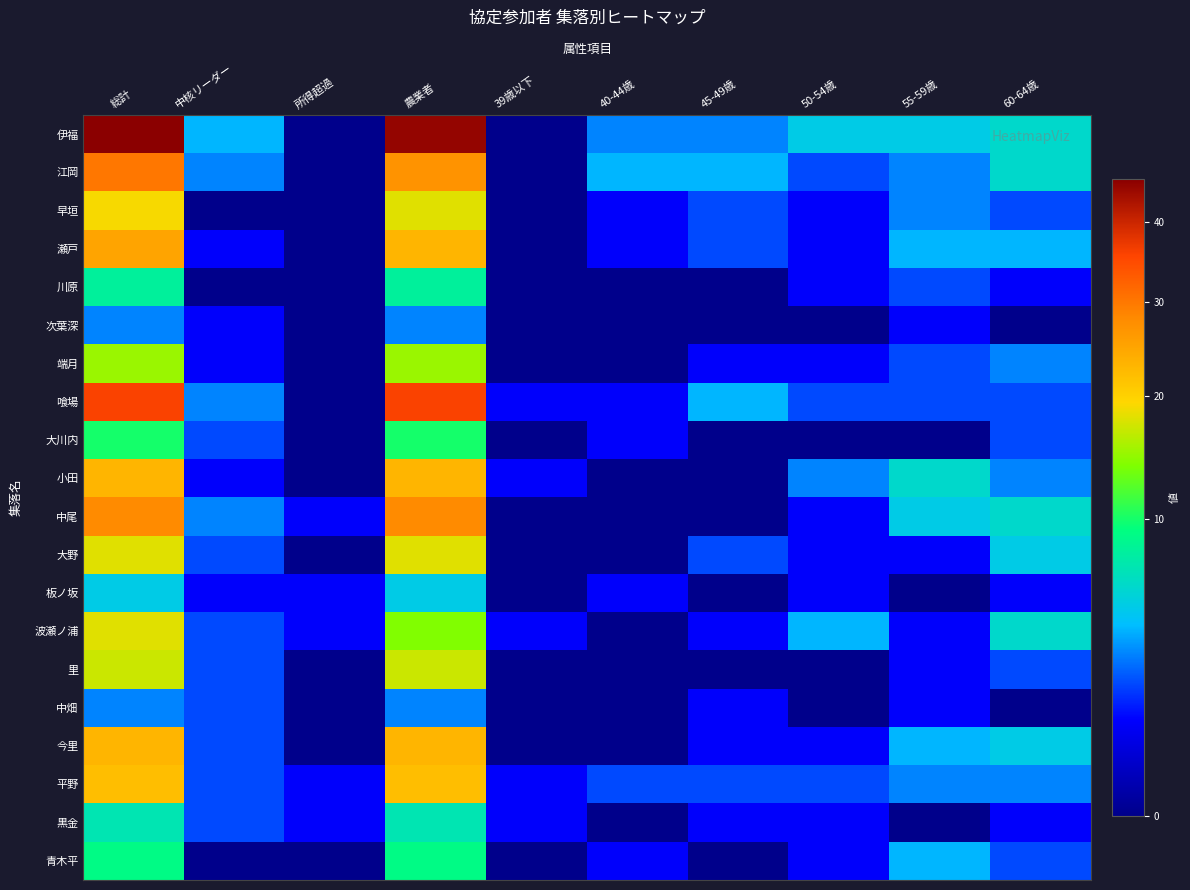

What is the difference between the highest and lowest values at 39歳以下?

1